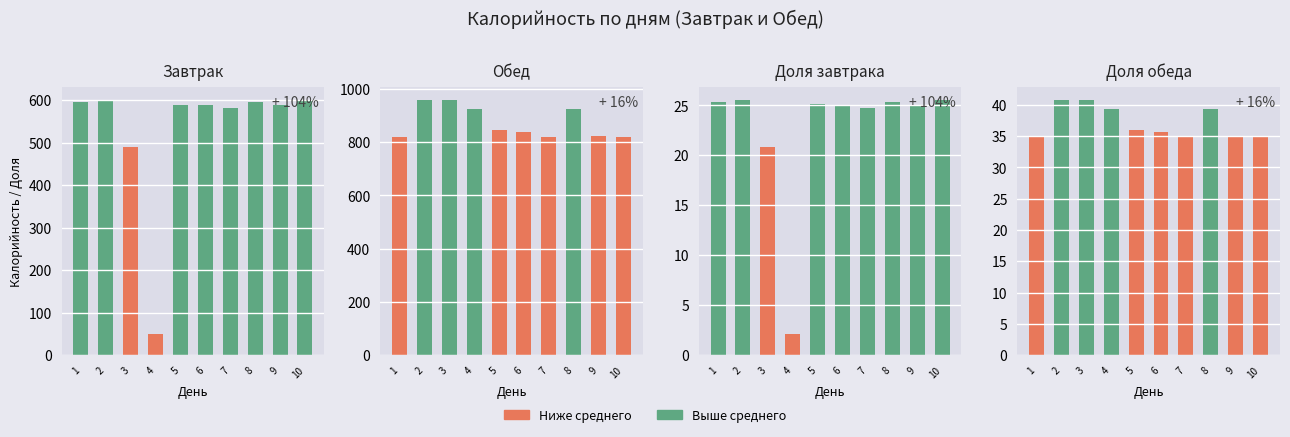

List the series in order of their overall mean, highest first.

Обед (ккал), Завтрак (ккал)